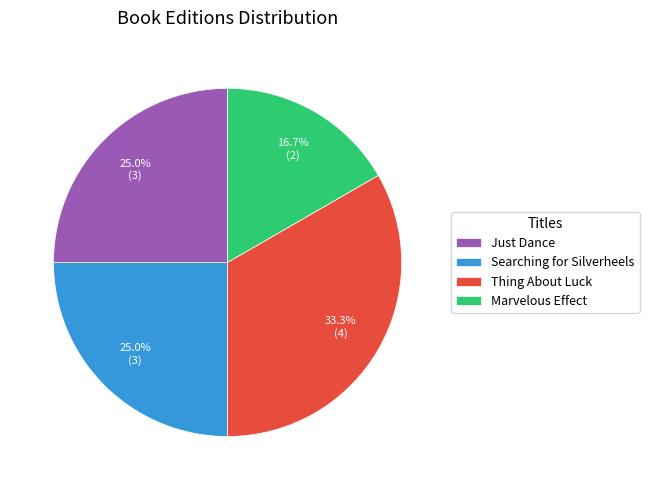

Is there any slice that represents more than half of the pie?

No